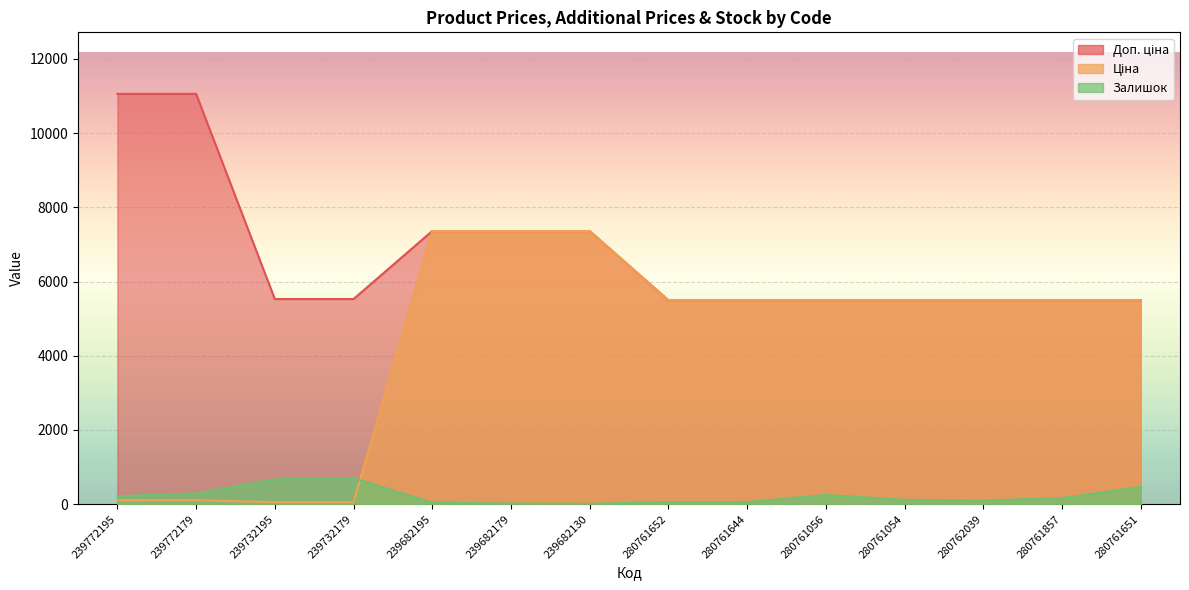

True or false: Залишок and Доп. ціна intersect in this chart.

False